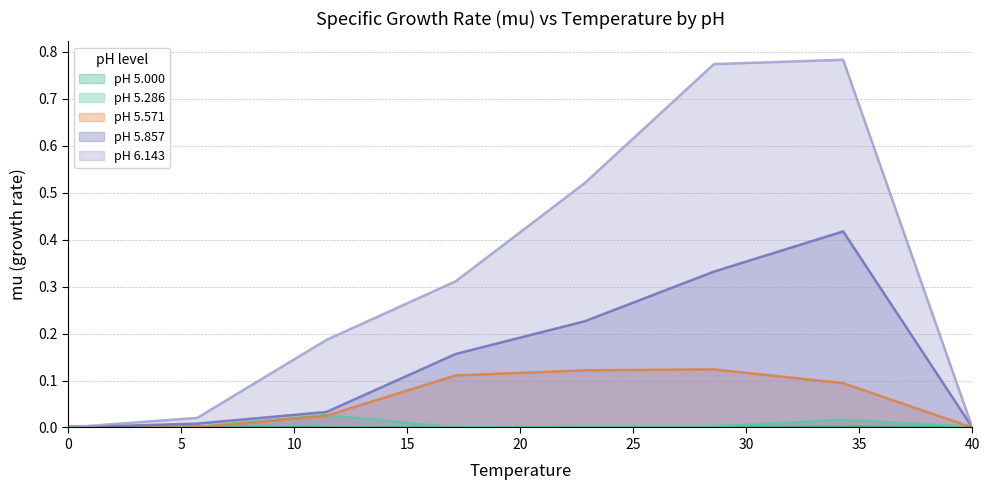

Does the chart display data point markers on the line(s)?

No